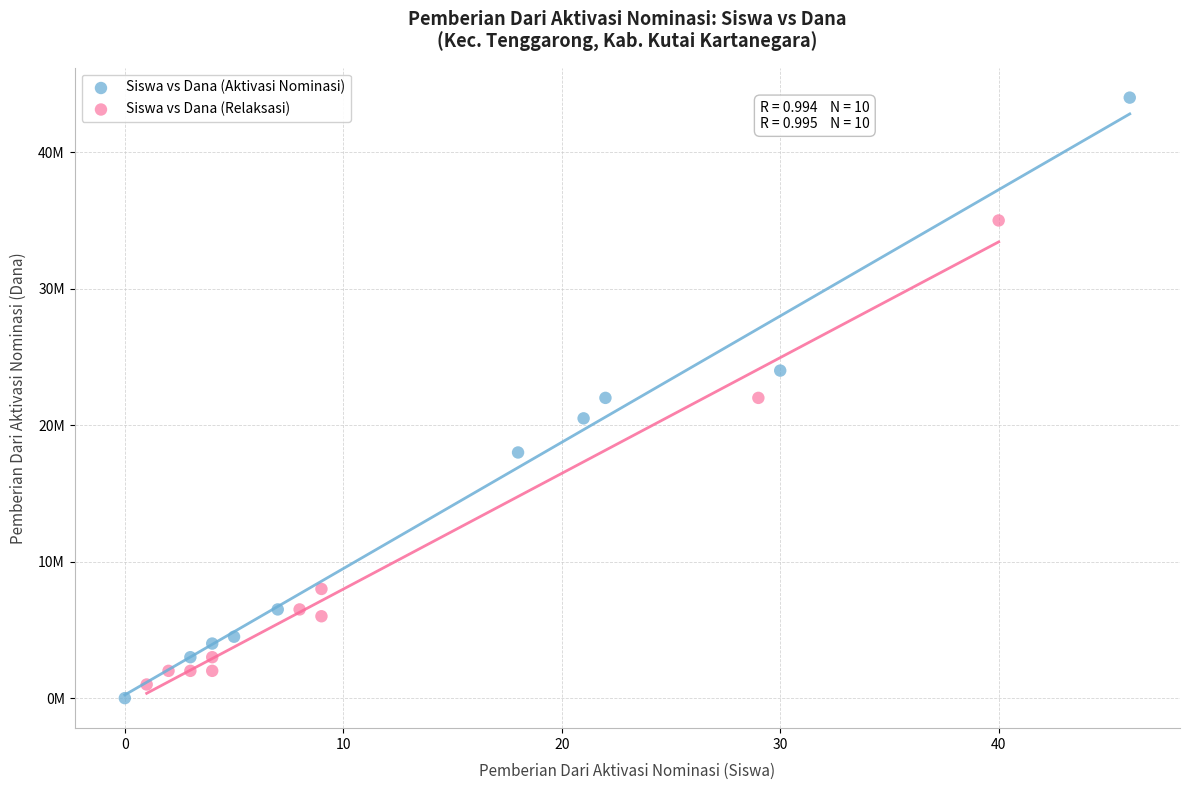

Which series reaches the maximum Y coordinate?

Siswa vs Dana (Aktivasi Nominasi)